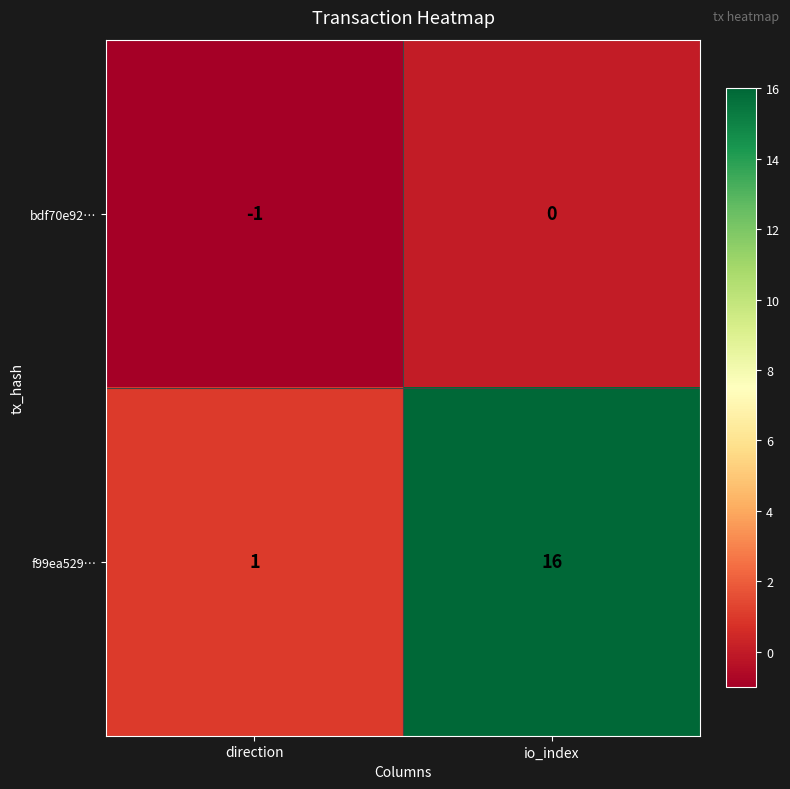

Which category has the lowest value across all series?

direction